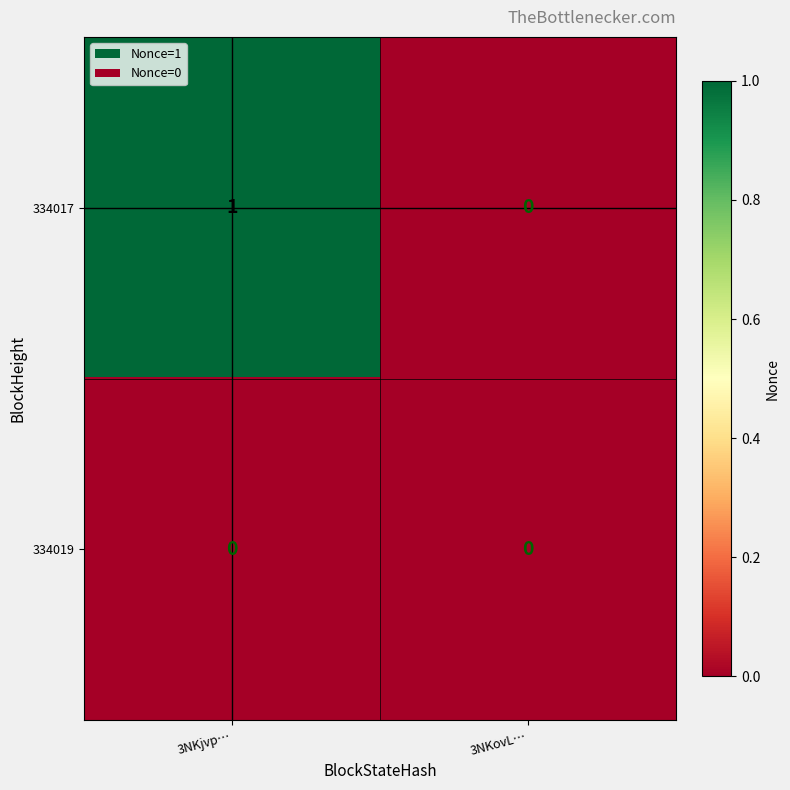

Which series has the largest total across all categories?

334017